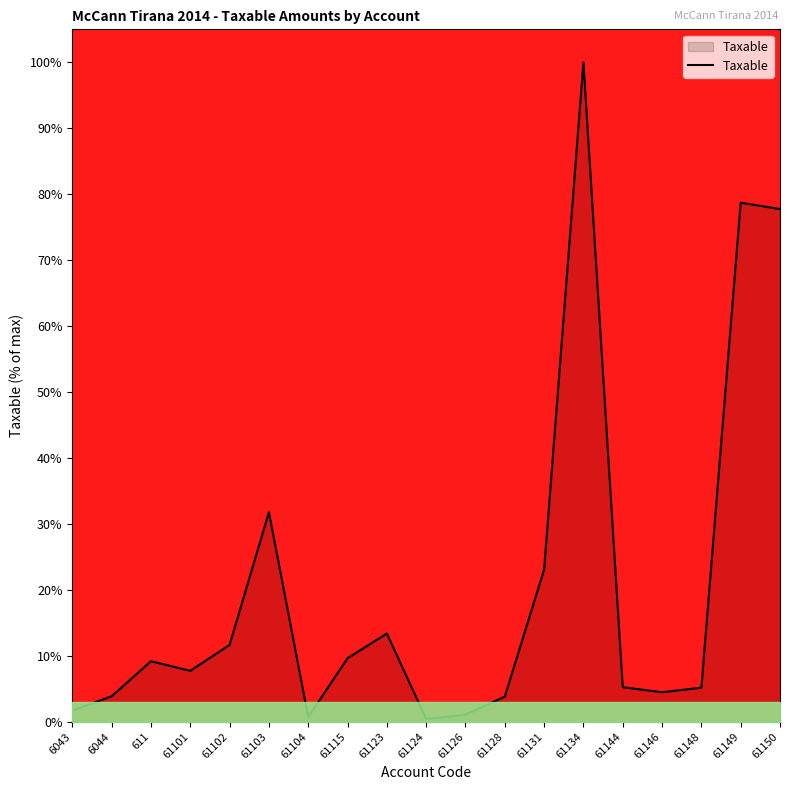

At which label does the data first exceed 7?

611